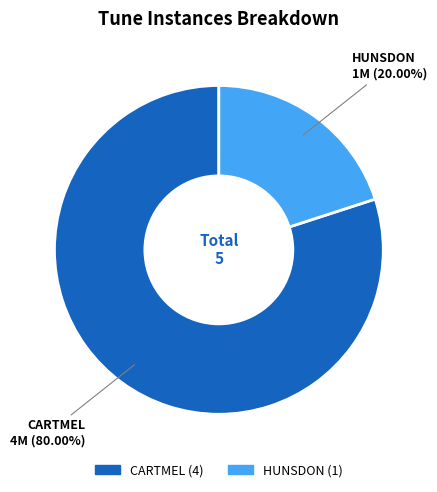

What percentage do CARTMEL and HUNSDON together represent?

100.0%